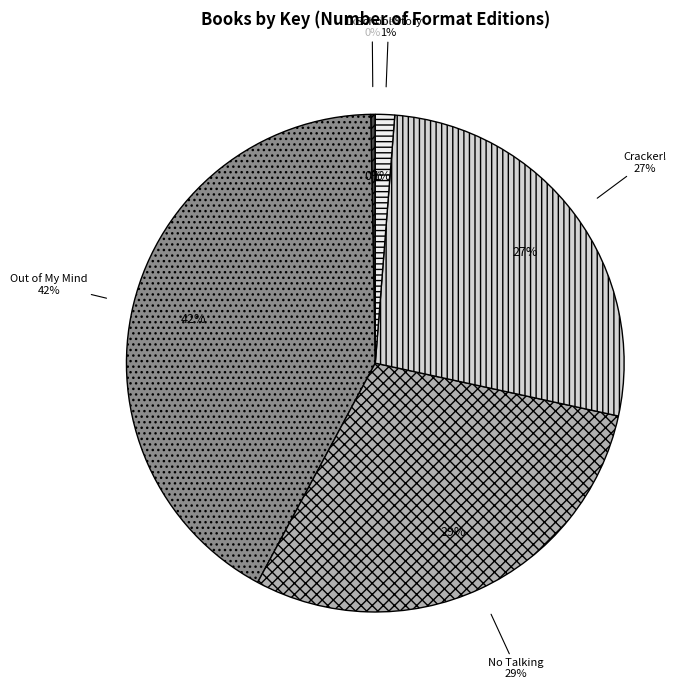

The Out of My Mind slice represents 36% of the pie. True or false?

False